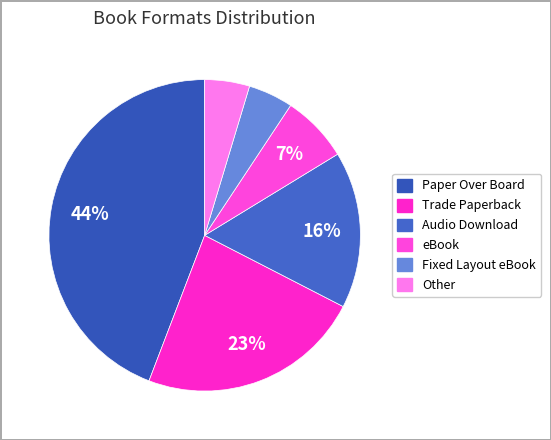

How much of the chart is everything except Audio Download?

83.7%